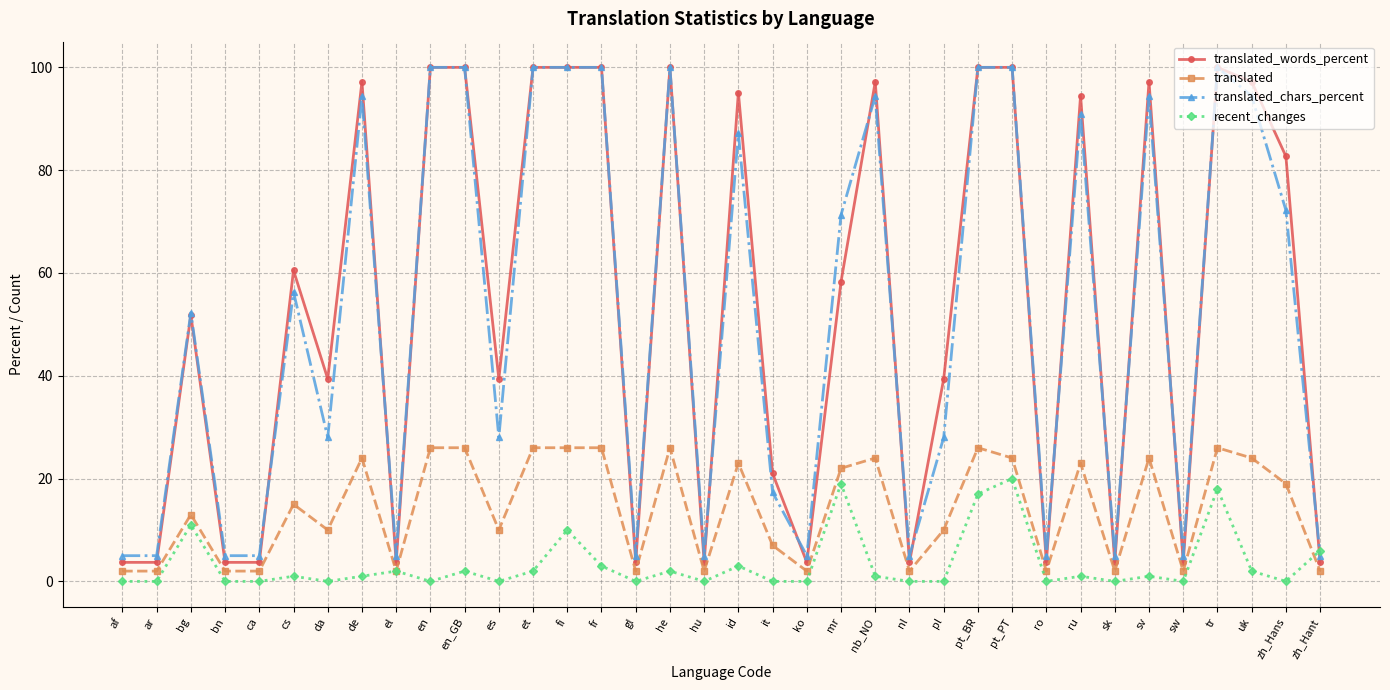

The translated_words_percent series shows 39.4 at da. True or false?

True